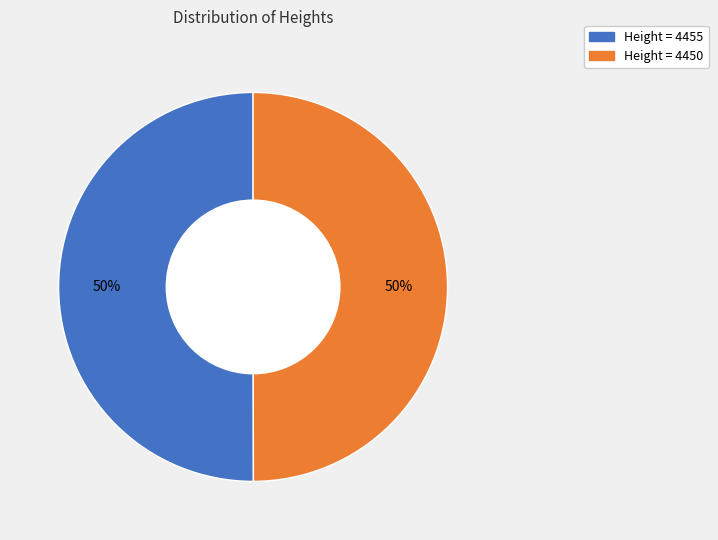

To the nearest percent, what is the average slice percentage?

50%